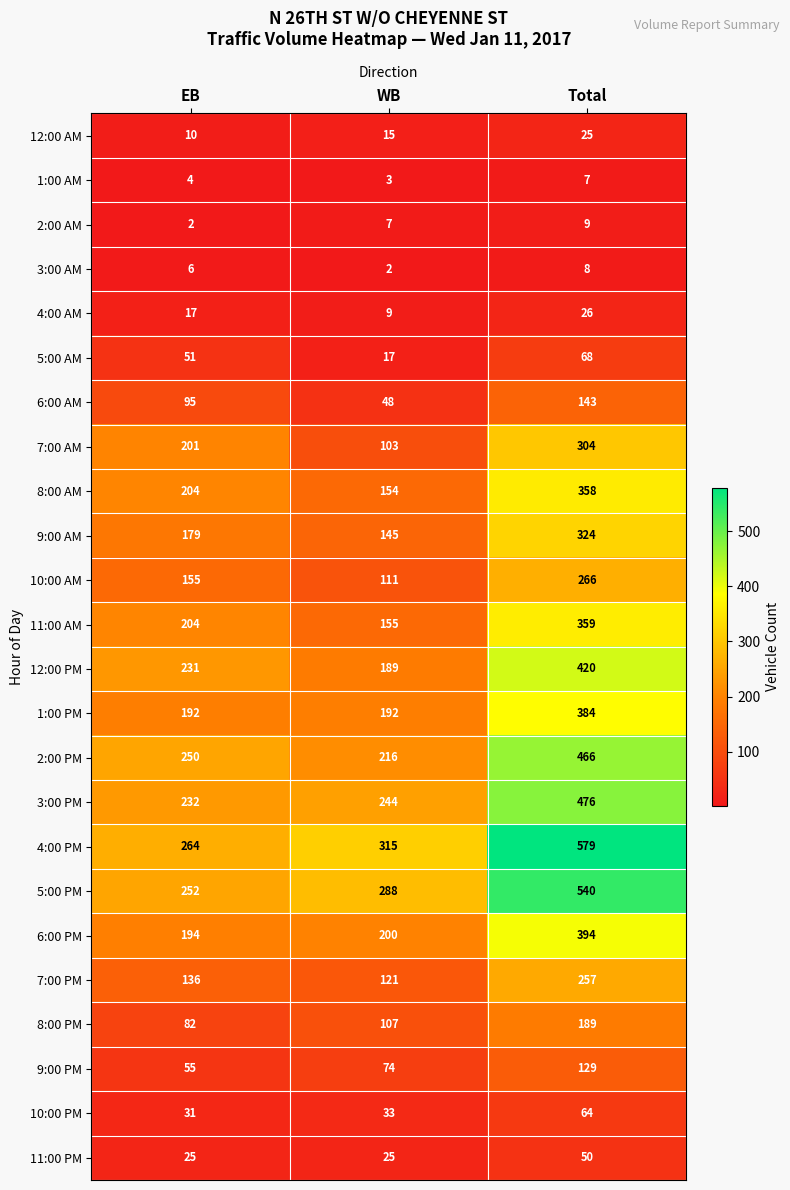

At which category is the sum across all series the highest?

Total